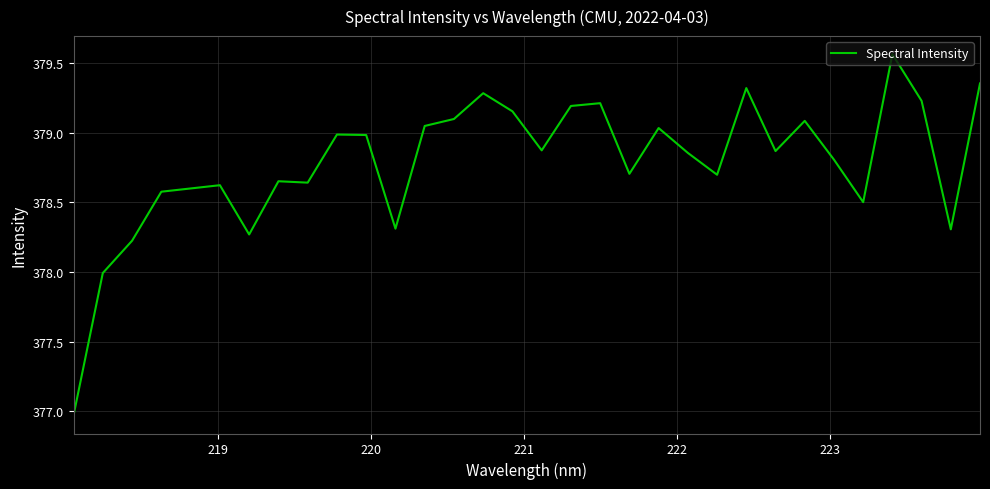

What is the minimum value shown in the chart?

377.0